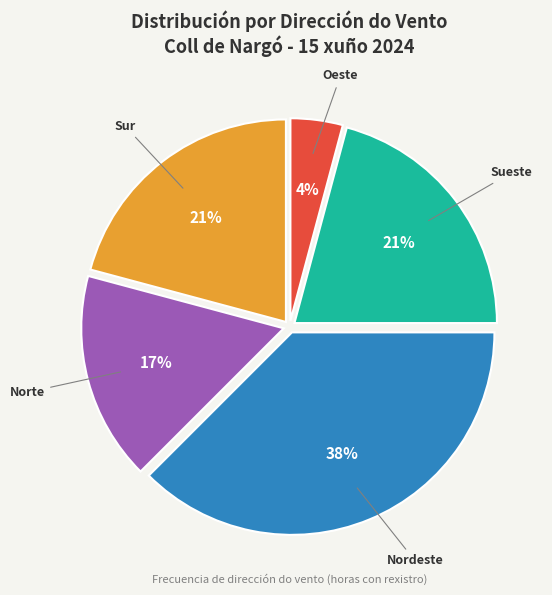

To the nearest percent, what is the average slice percentage?

20%